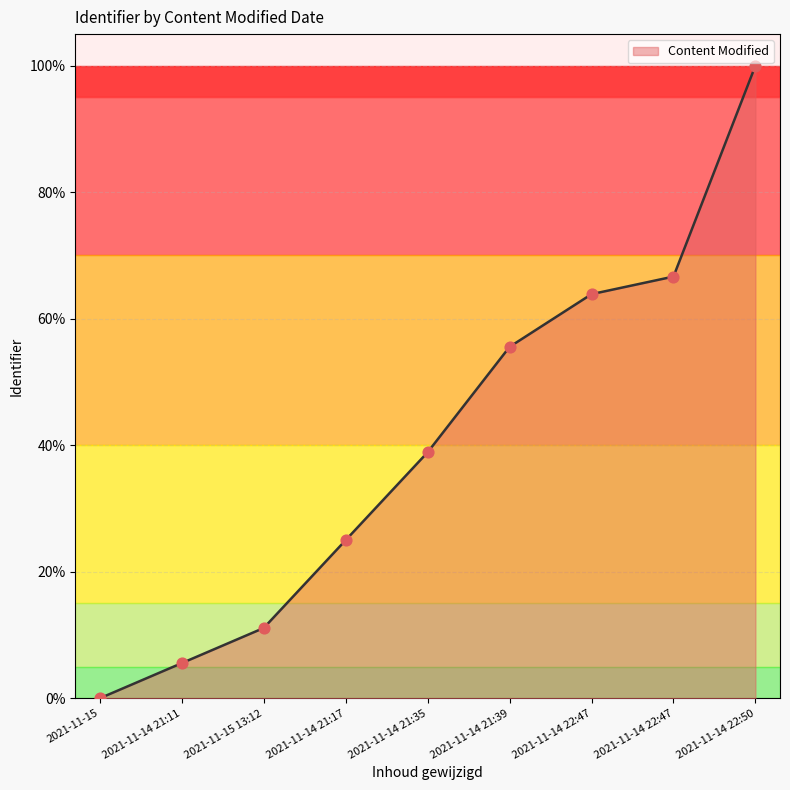

How many lines are shown in the chart?

1